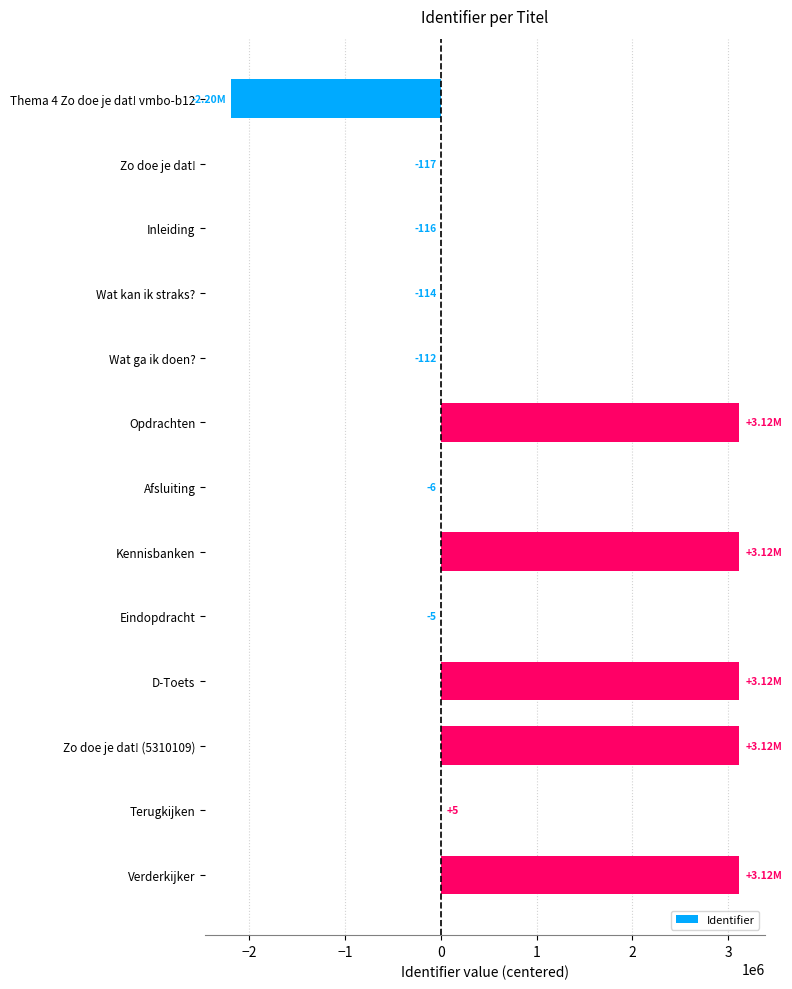

How many positive values are there?

6